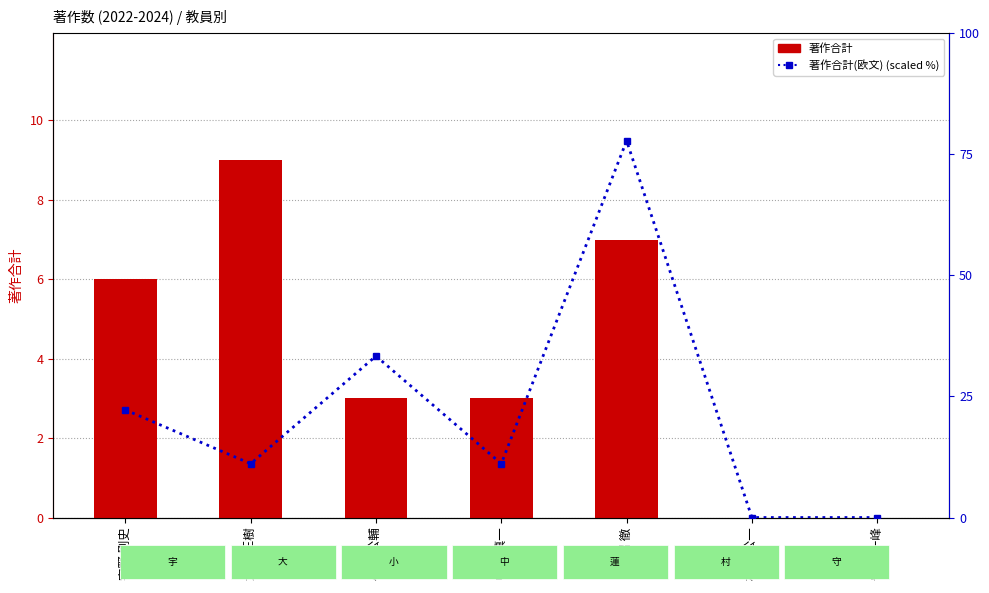

What is the sum of all 著作合計 values?

28.0